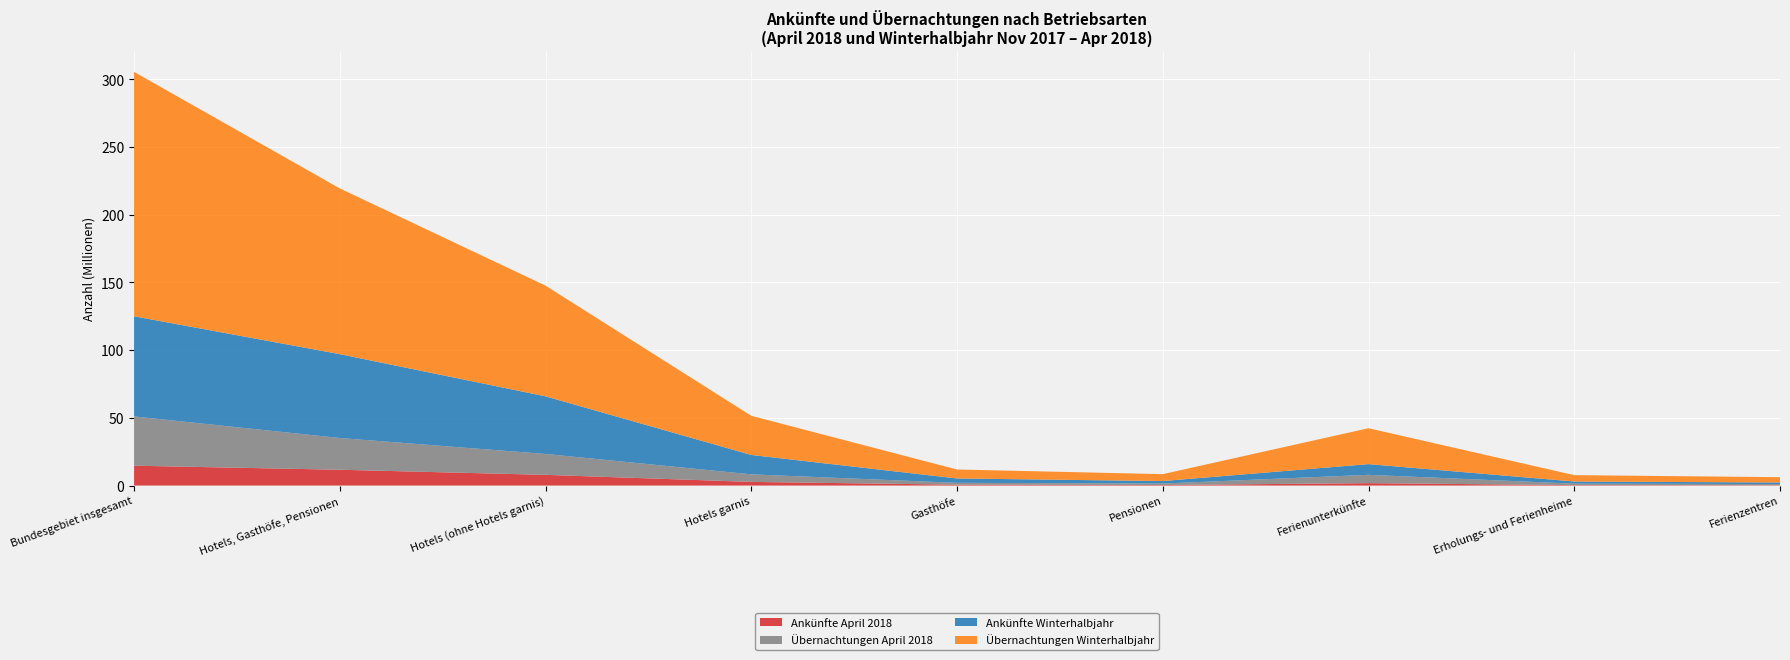

Reading left to right, transcribe all the data shown in this chart.

Ankünfte April 2018: 14667721	11682607	7914234	2709057	662893	396423	1796750	342398	247320
Übernachtungen April 2018: 36393260	23438098	15425628	5569700	1358033	1084737	6128847	1061187	868168
Ankünfte Winterhalbjahr: 73954528	61935933	42556657	14321780	3210914	1846582	7908242	1585550	1157993
Übernachtungen Winterhalbjahr: 180535542	122418356	81768901	28919247	6632096	5098112	26516190	4703855	3908330